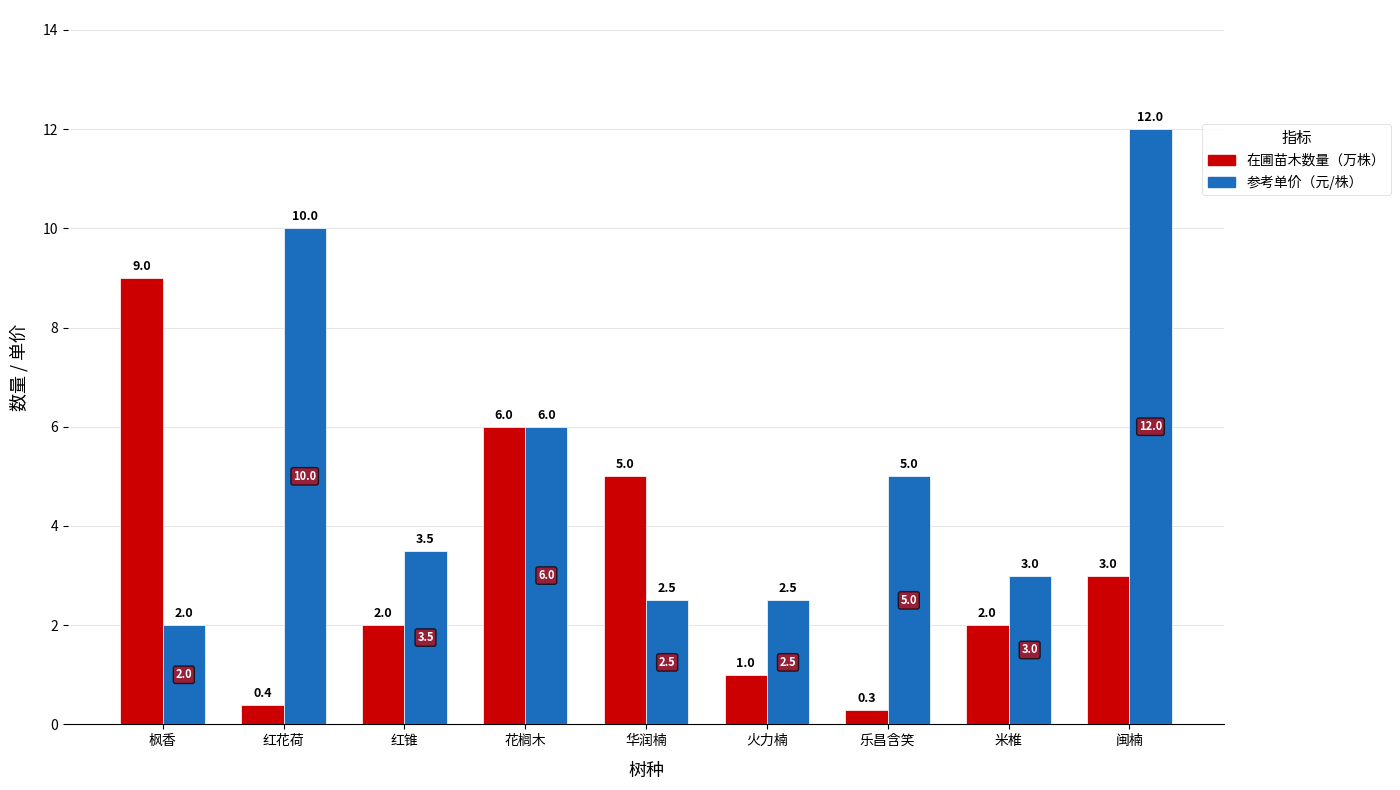

At 枫香, list the series in order from largest to smallest.

在圃苗木数量（万株）, 参考单价（元/株）